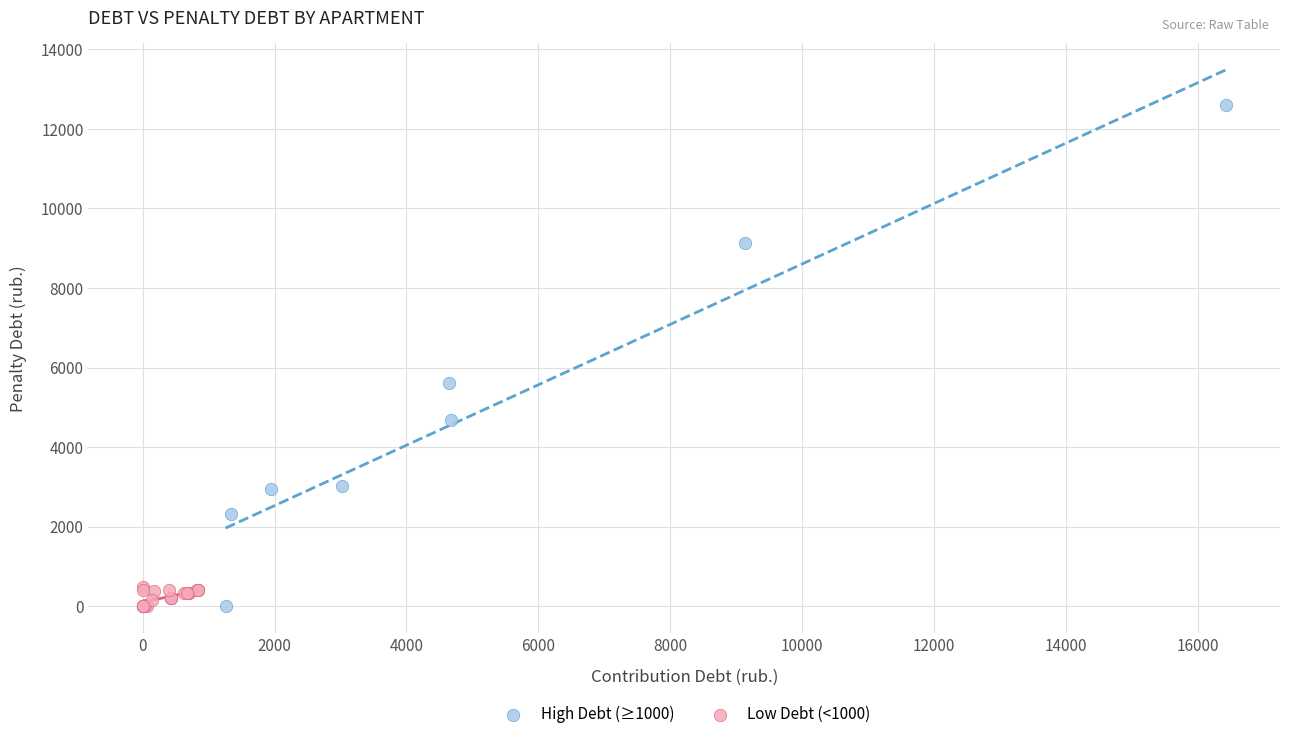

Which series has the largest Y range (max minus min)?

High Debt (≥1000)